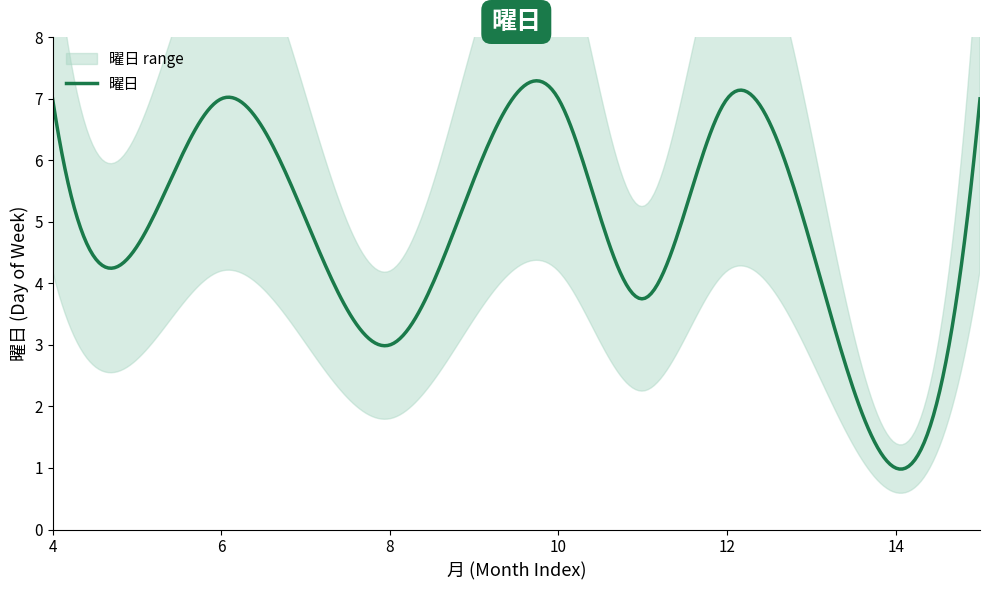

Which has a higher value, 5月 or 6月?

6月